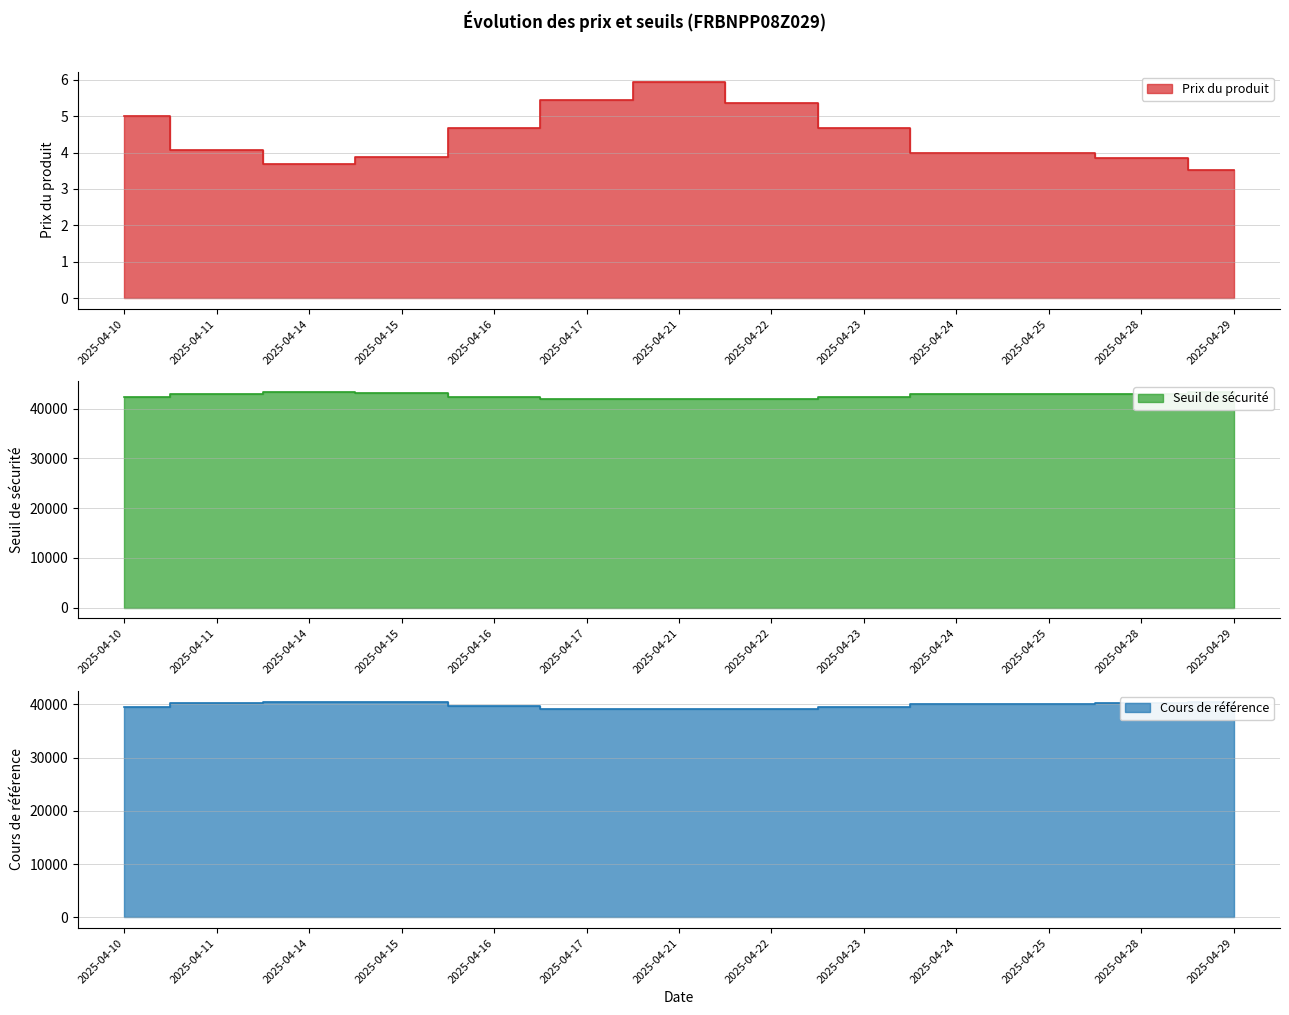

What is the difference between the second highest and minimum values in the Prix du produit series?

1.9